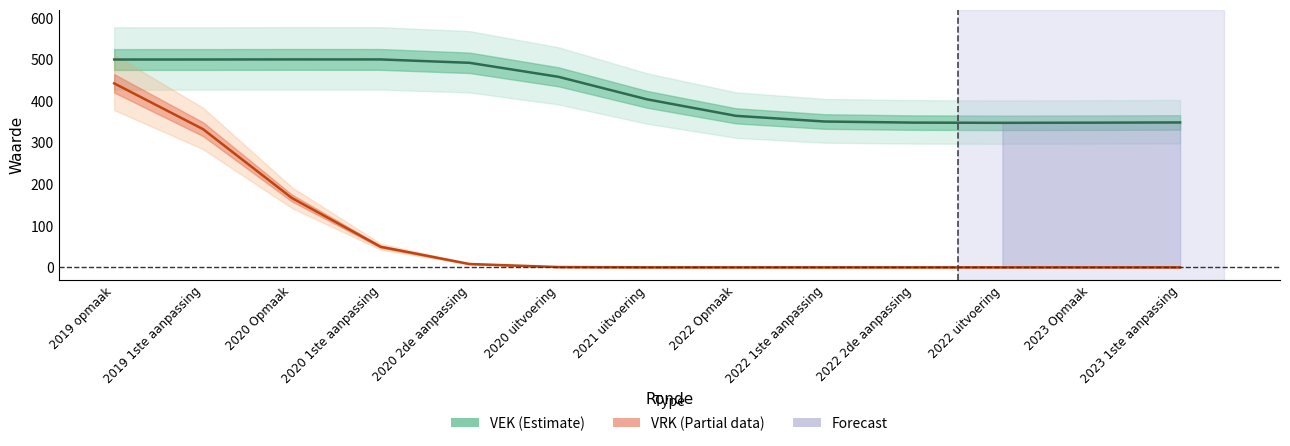

What is the label of the 4th point from the left?

2020 1ste aanpassing